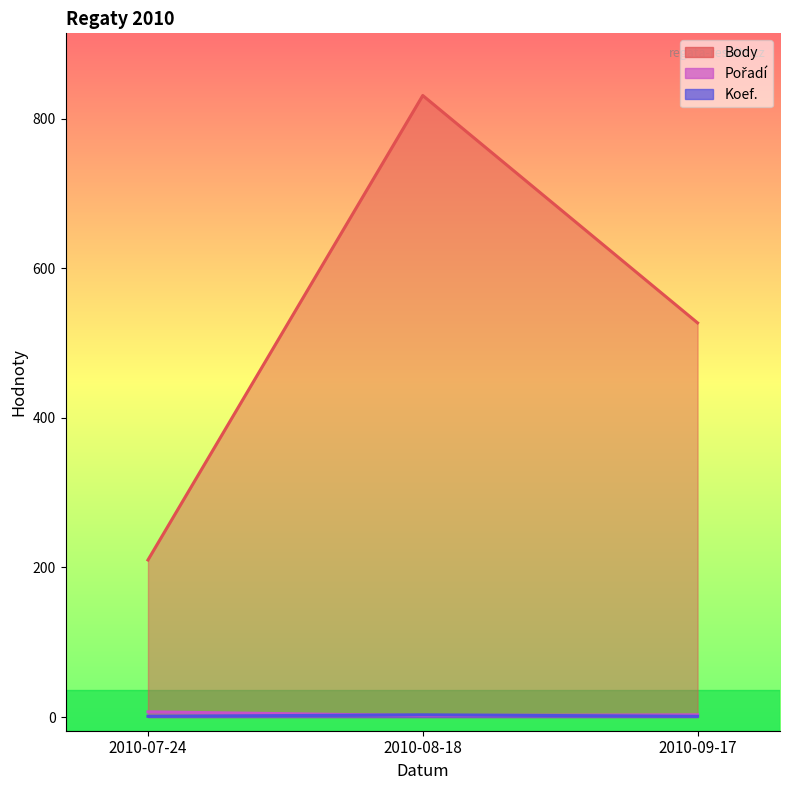

True or false: Body has a value of 187 at 2010-08-18.

False